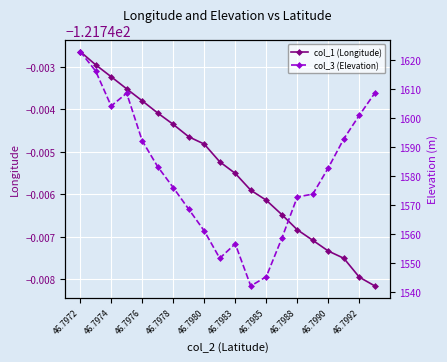

Which series has the largest total across all categories?

col_3 (Elevation)